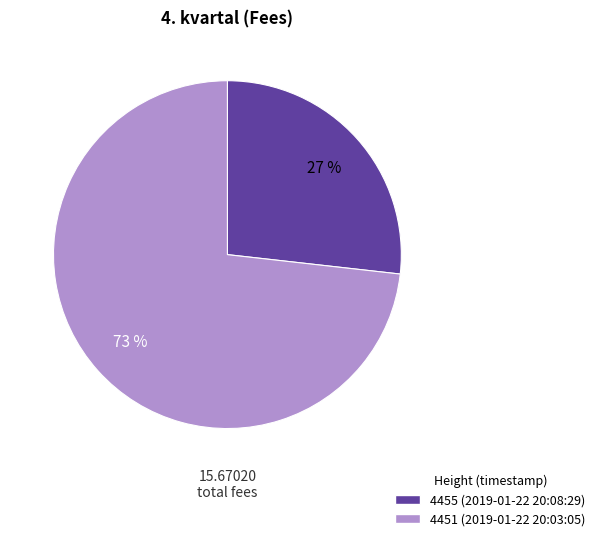

Approximately how many times larger is the value at 4455 compared to 4451?

0.4